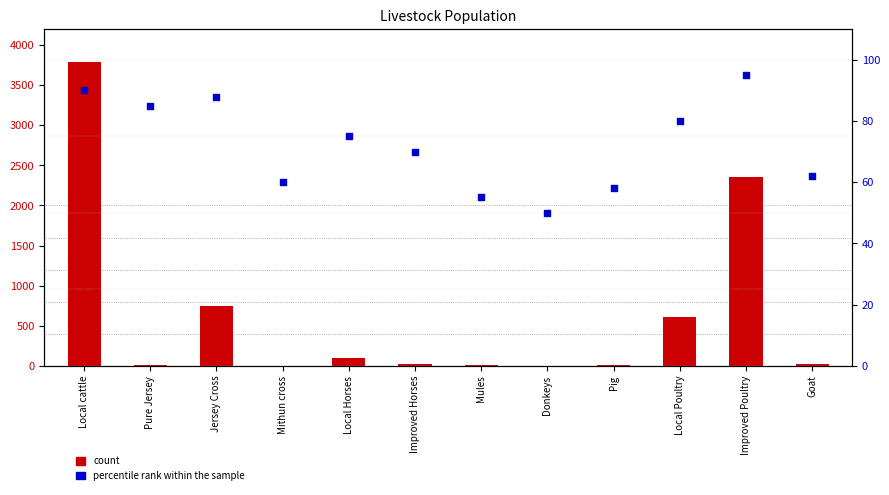

Which series contains the lowest Y value?

count